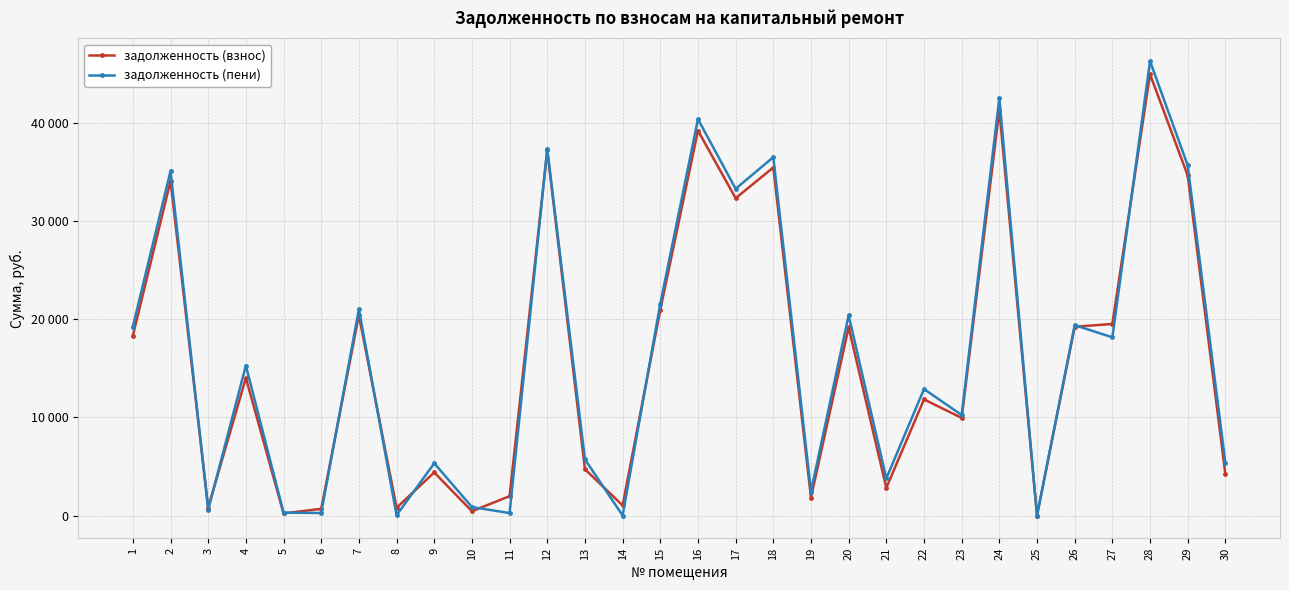

Which series has the largest total across all categories?

задолженность (пени)